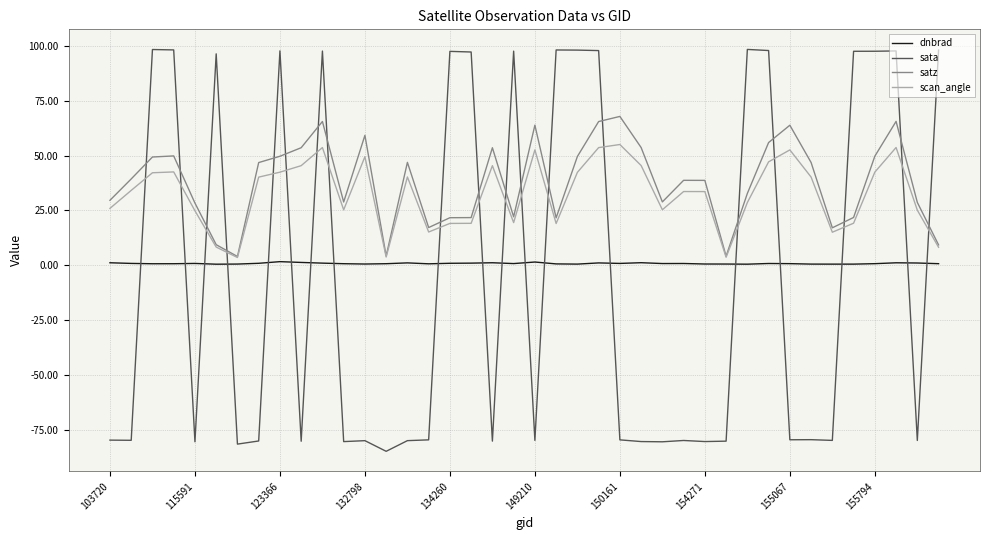

Rank the series by their maximum value, from lowest to highest.

dnbrad, scan_angle, satz, sata